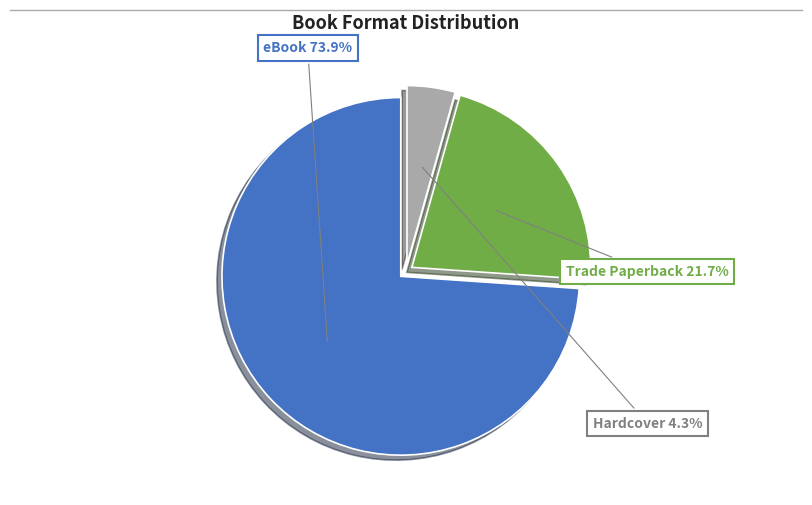

Is there a majority slice in this chart?

Yes